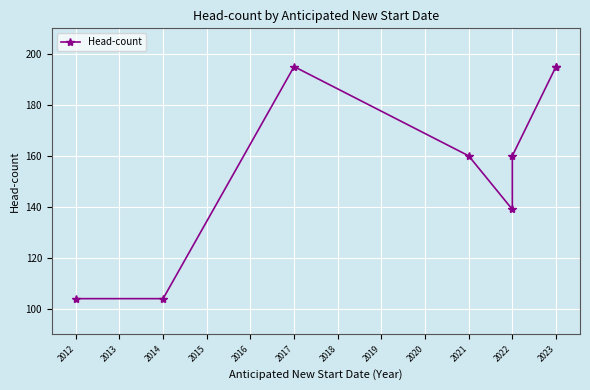

What is the ratio of the value at 2017 to the value at 2023?

1.0